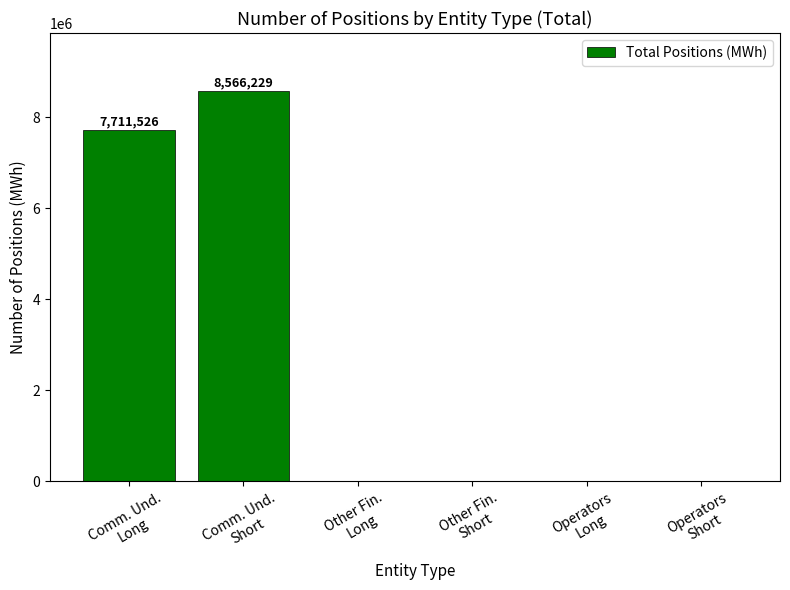

Reading left to right, list all the values displayed in this chart.

Comm. Und.
Long=7711526	Comm. Und.
Short=8566229	Other Fin.
Long=0	Other Fin.
Short=0	Operators
Long=0	Operators
Short=0